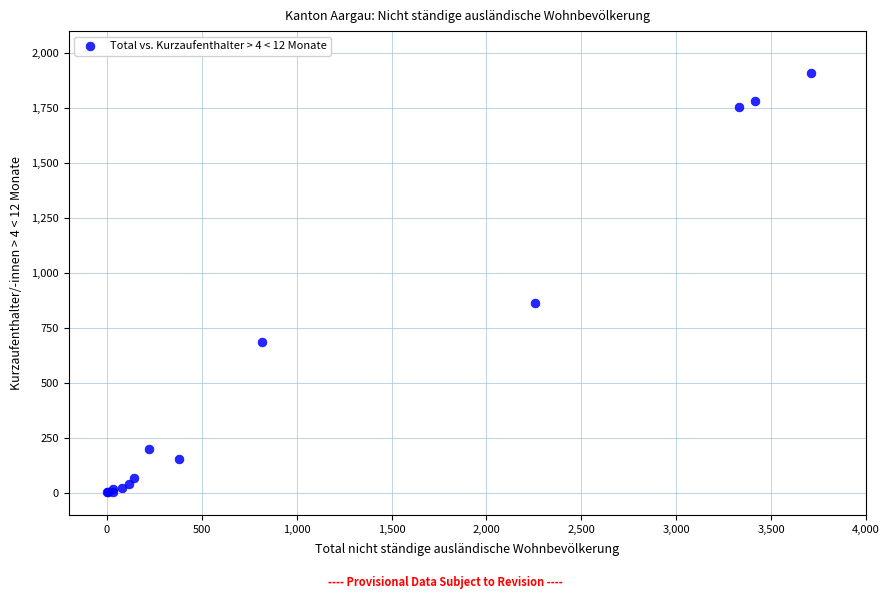

What Y value in the scatter plot is closest to 955?

864